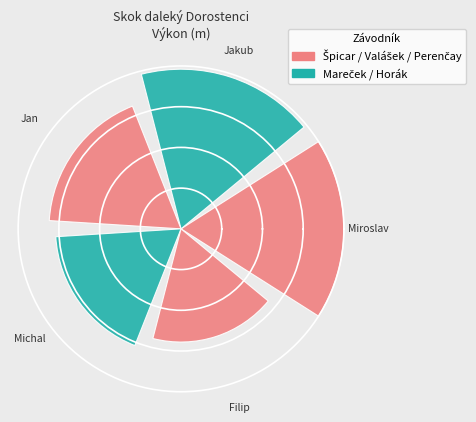

Combined, what portion of the pie is Perenčay Filip and Valášek Jan?

35.4%